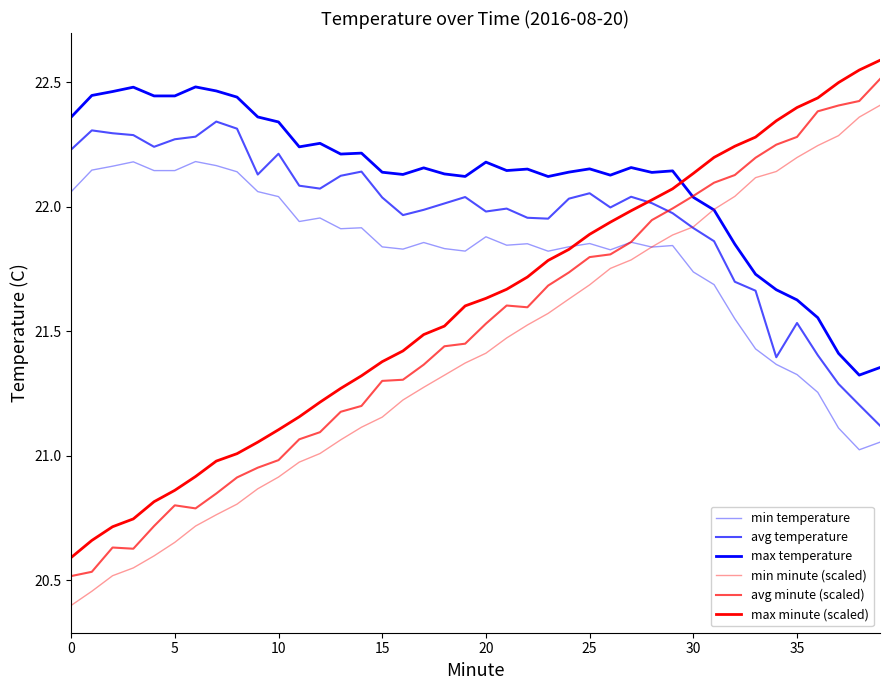

In max temperature, how many points are lower than both neighbors (excluding endpoints)?

10